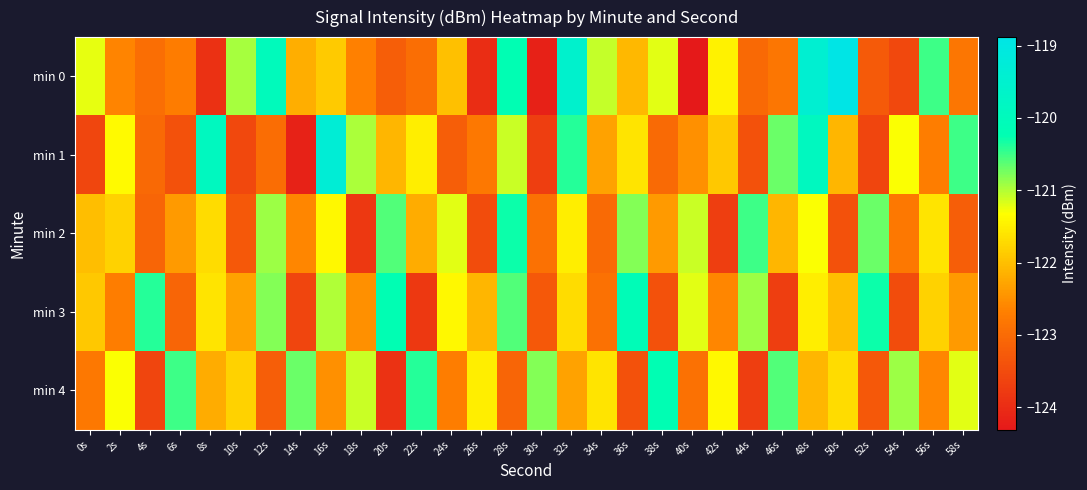

What is the total value across all series at 8s?

-609.3